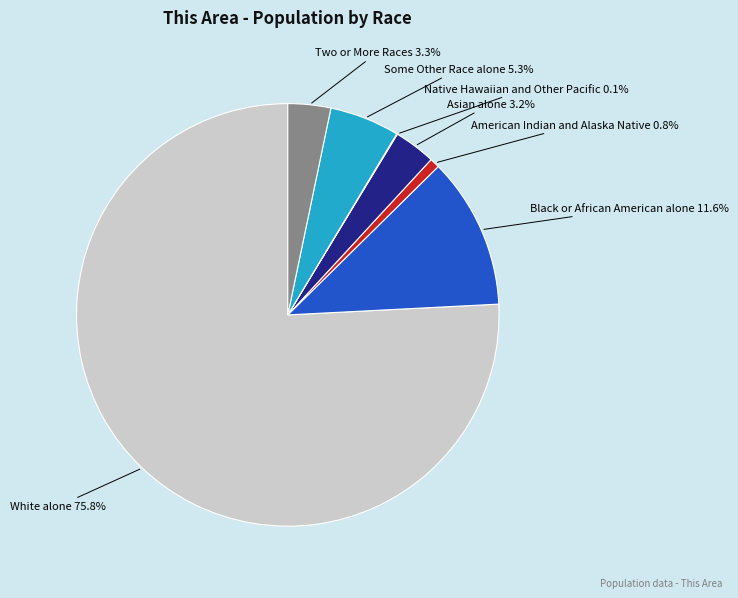

Is there a majority slice in this chart?

Yes